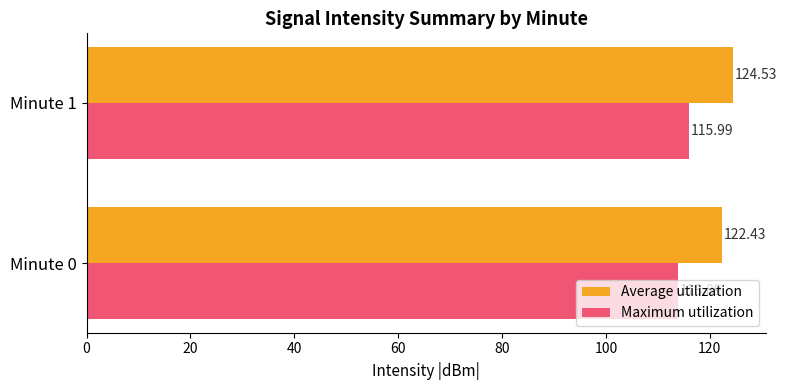

What is the sum of the Average utilization values at Minute 1 and Minute 0?

247.0